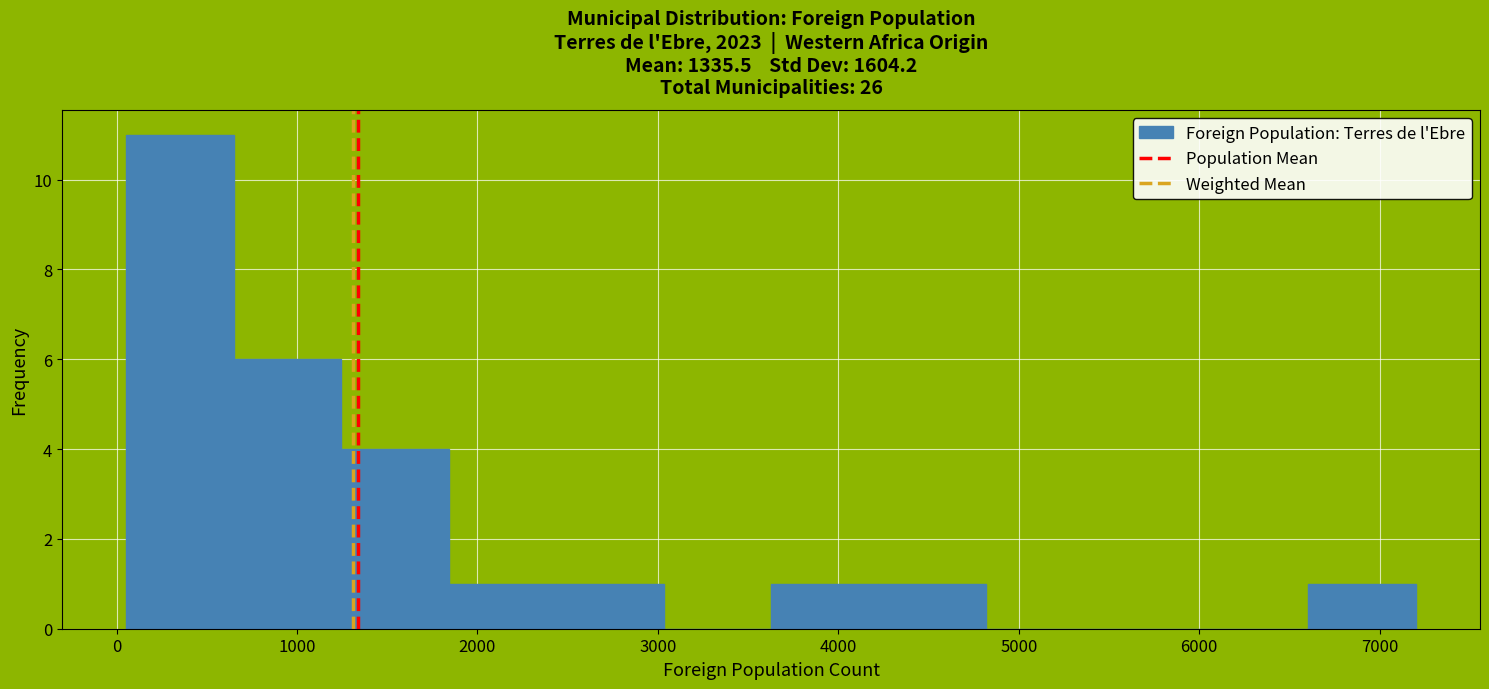

Reading left to right, transcribe this chart: for each bar, give the range it covers on the x-axis and its height. Neither the bar edges nor the heights are printed on the chart, so give them approximately, as read against the axes.

100 to 700: 11
700 to 1200: 6
1200 to 1800: 4
1800 to 2400: 1
2400 to 3000: 1
3000 to 3600: 0
3600 to 4200: 1
4200 to 4800: 1
4800 to 5400: 0
5400 to 6000: 0
6000 to 6600: 0
6600 to 7200: 1